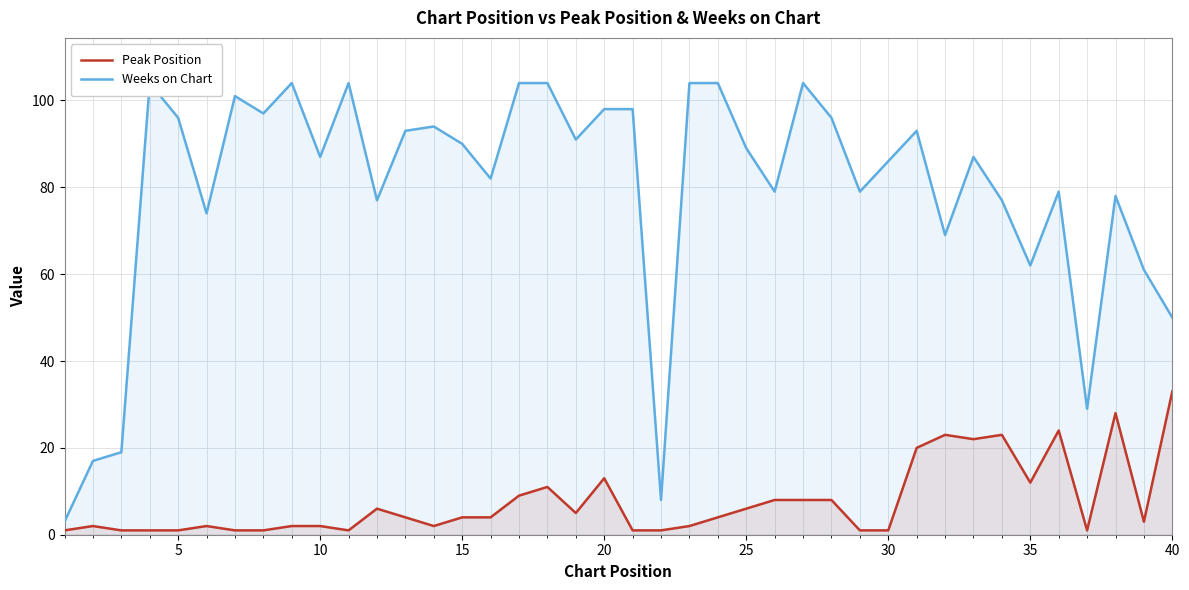

True or false: Weeks on Chart and Peak Position intersect in this chart.

False